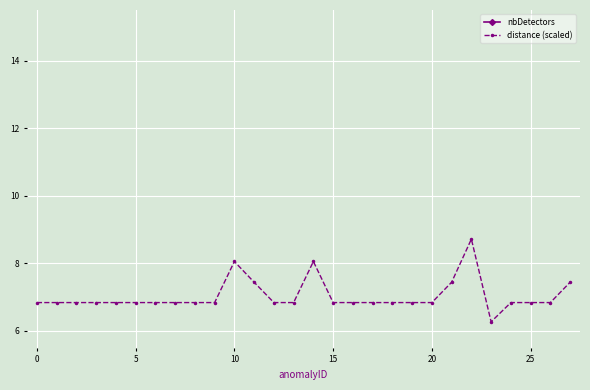

Is this an area chart (filled region under the line)?

No